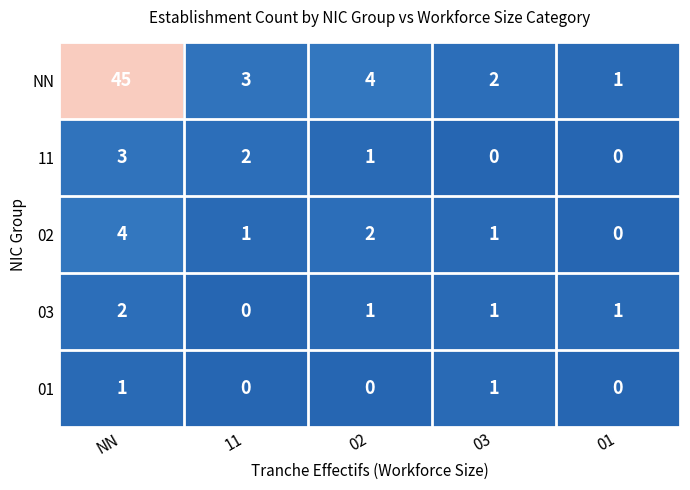

How many distinct data groups are displayed?

5